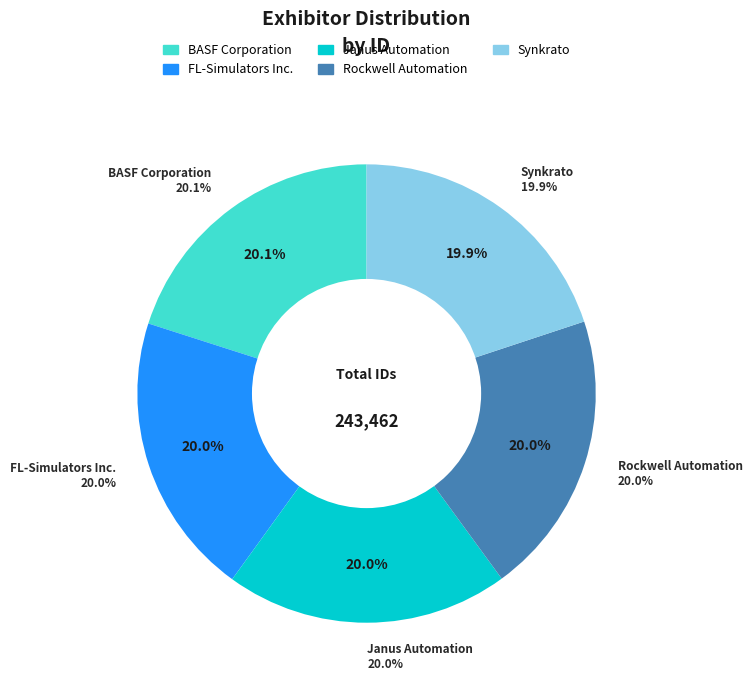

Is it true that FL-Simulators Inc. is 20% of the pie?

True